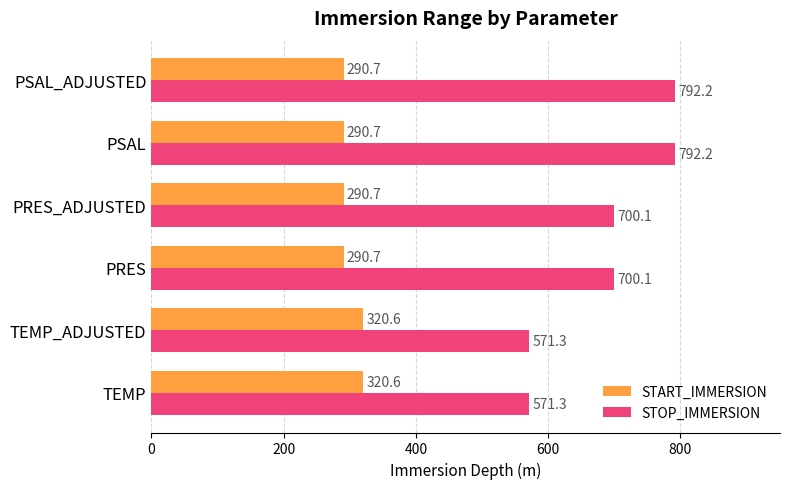

What is the average value of the STOP_IMMERSION series?

687.9